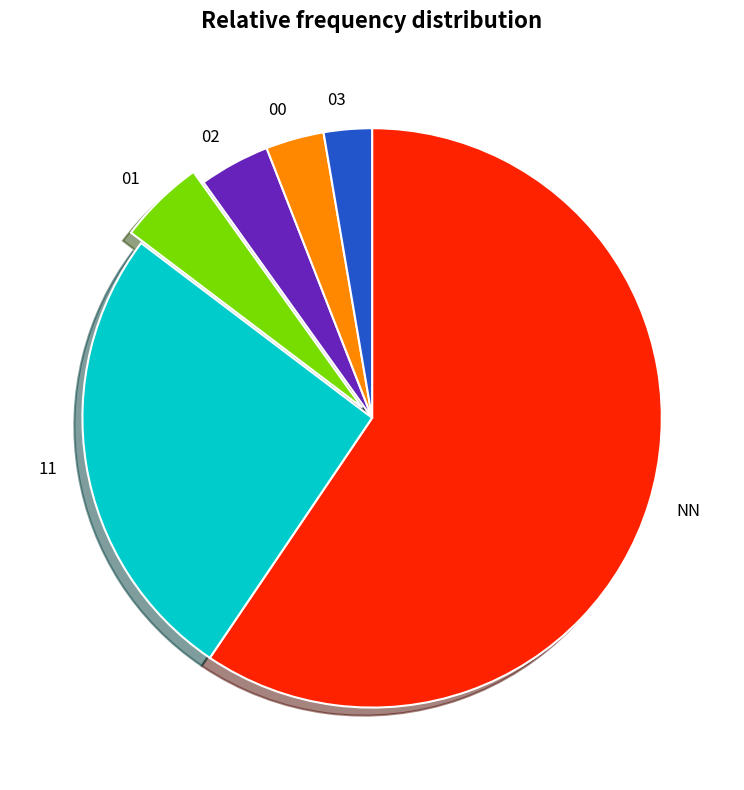

True or false: 01 accounts for 5% of the total.

True